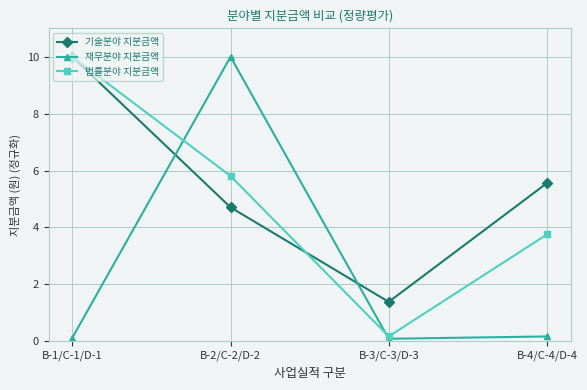

List the series in order of their overall mean, highest first.

기술분야 지분금액, 법률분야 지분금액, 재무분야 지분금액